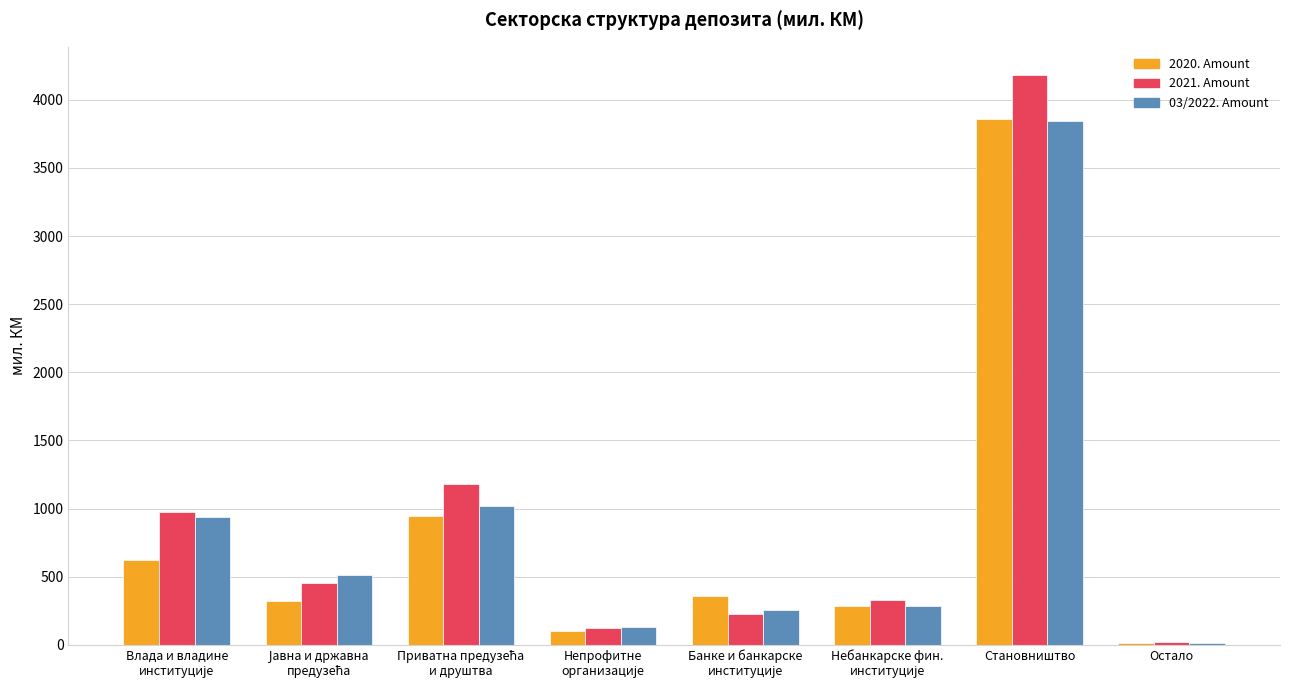

What is the greatest value displayed?

4179.7